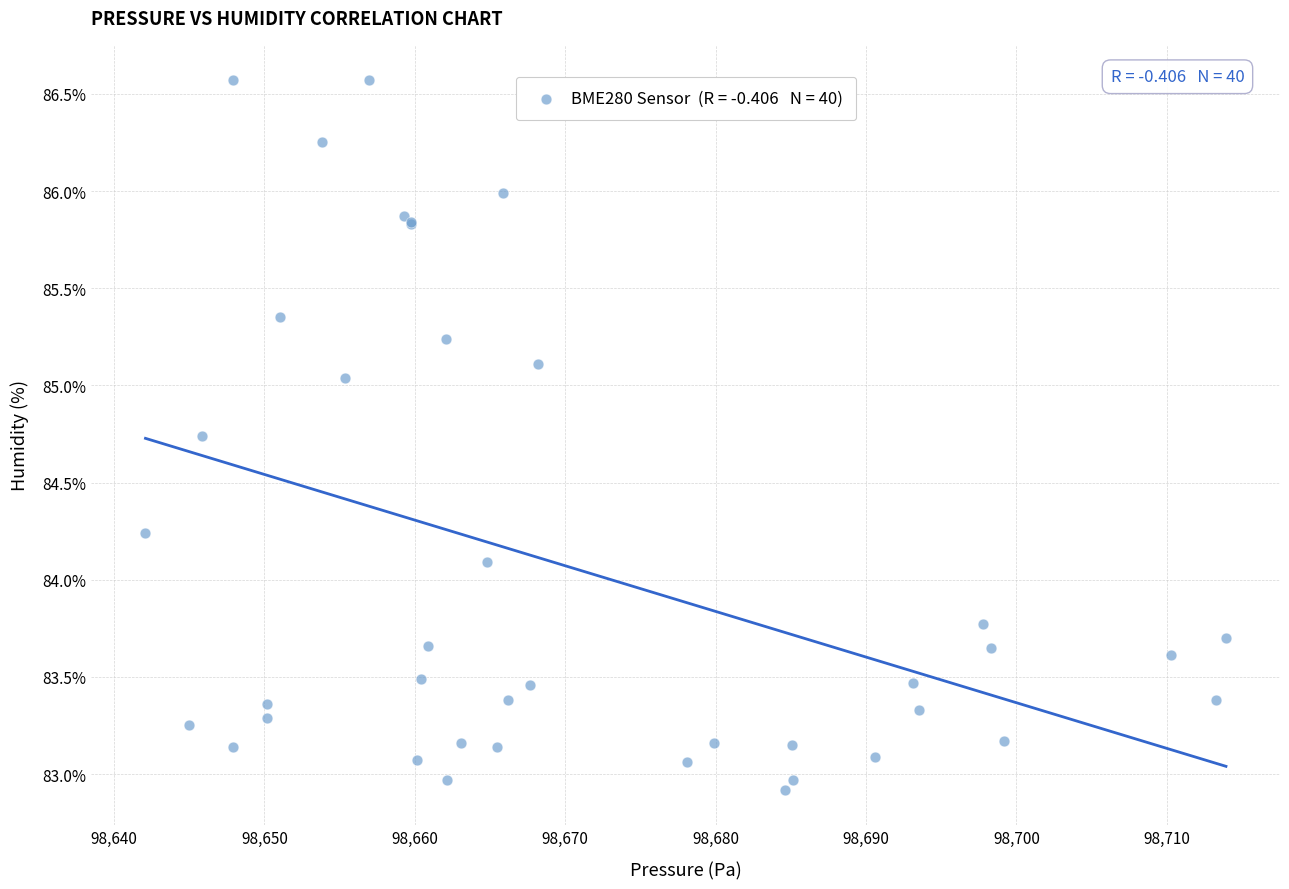

What Y value in the scatter plot is closest to 84?

84.1